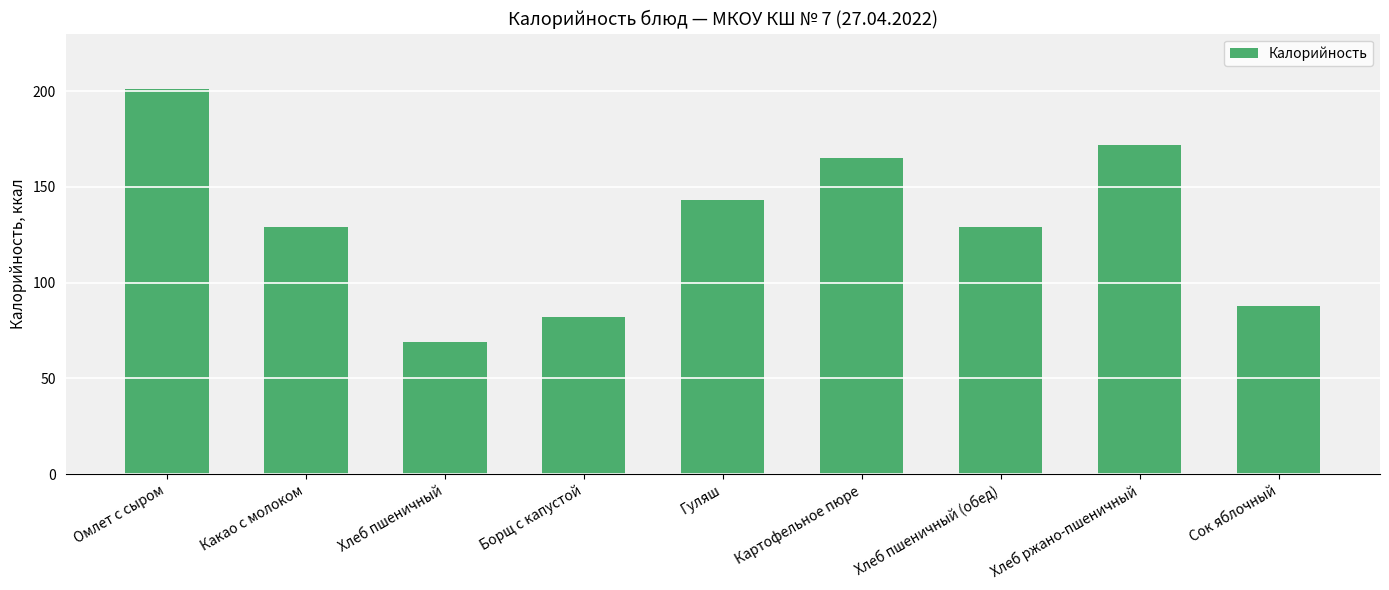

At which category does the chart reach its minimum across all series?

Хлеб пшеничный